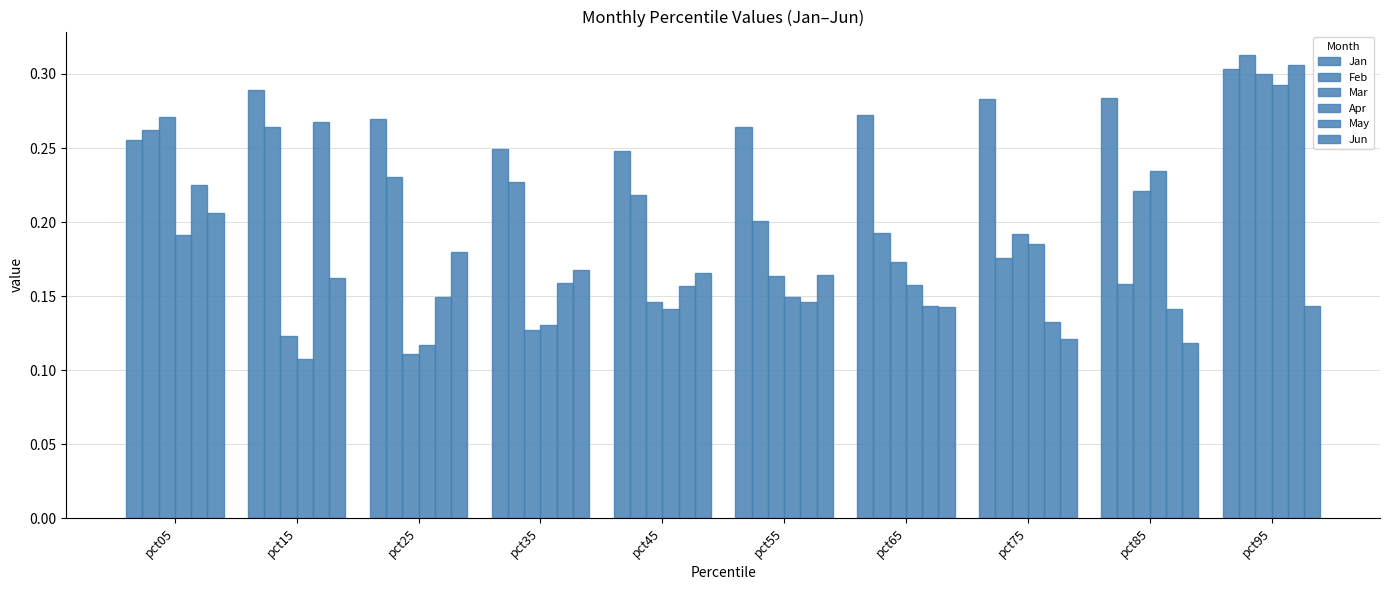

Count the number of data series in this chart.

6